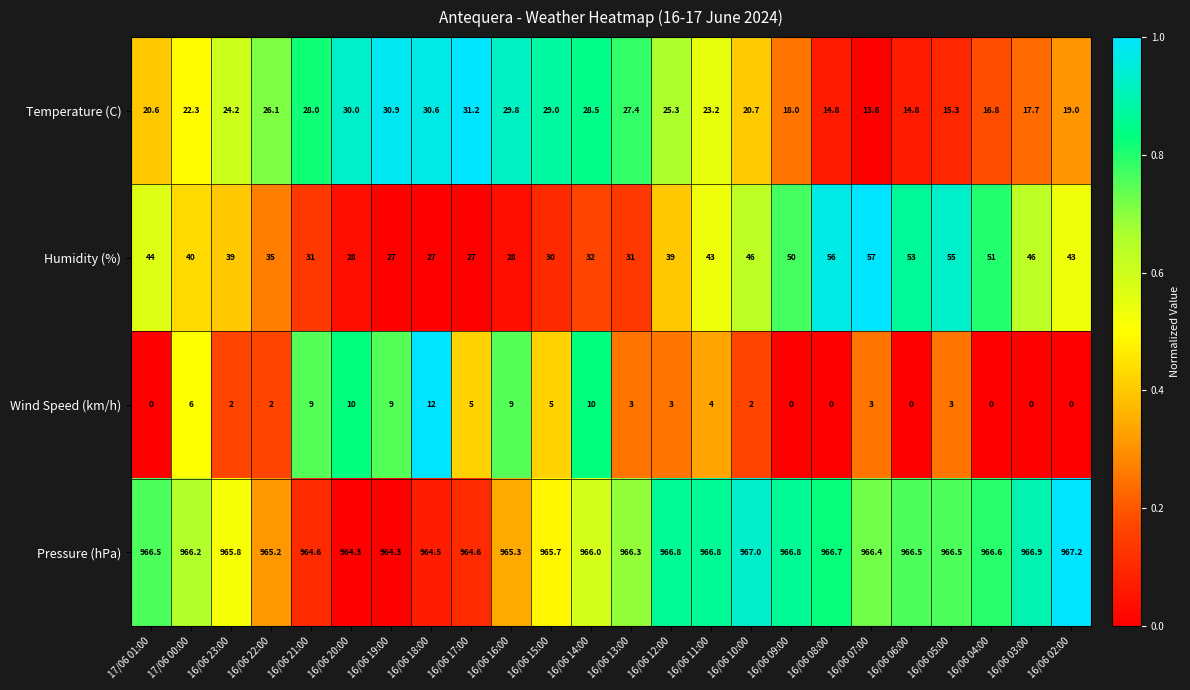

What is the difference between the Pressure (hPa) values at 16/06 10:00 and 16/06 08:00?

0.3